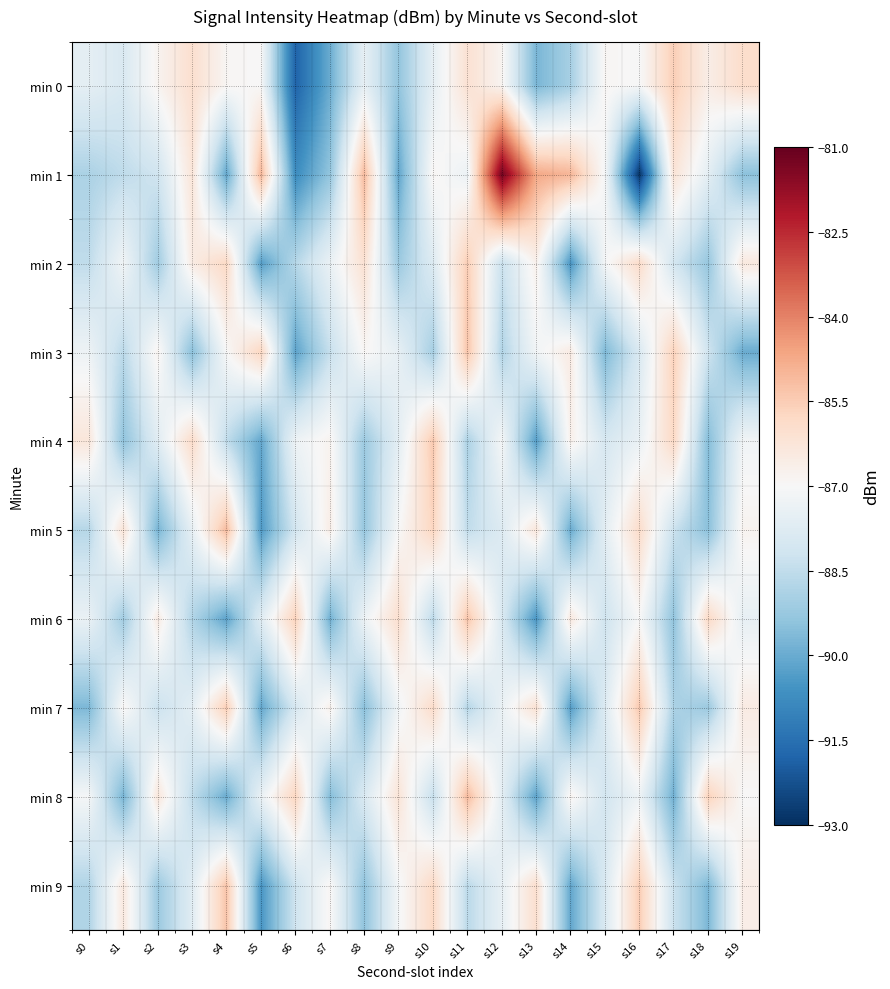

What is the difference between the highest and lowest values at s15?

2.8